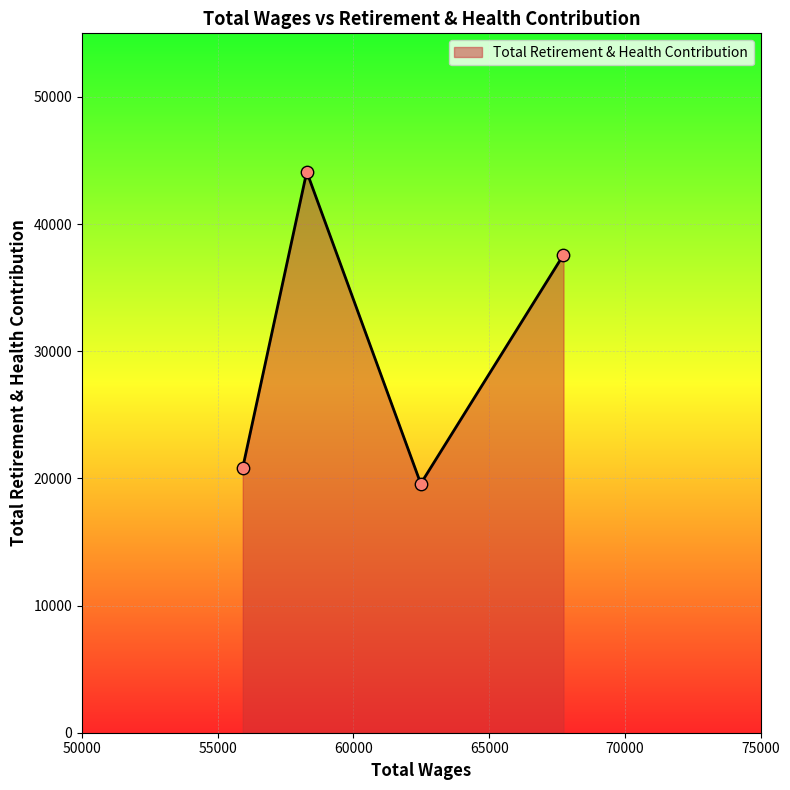

True or false: there are more than 2 points higher than both neighbors.

False